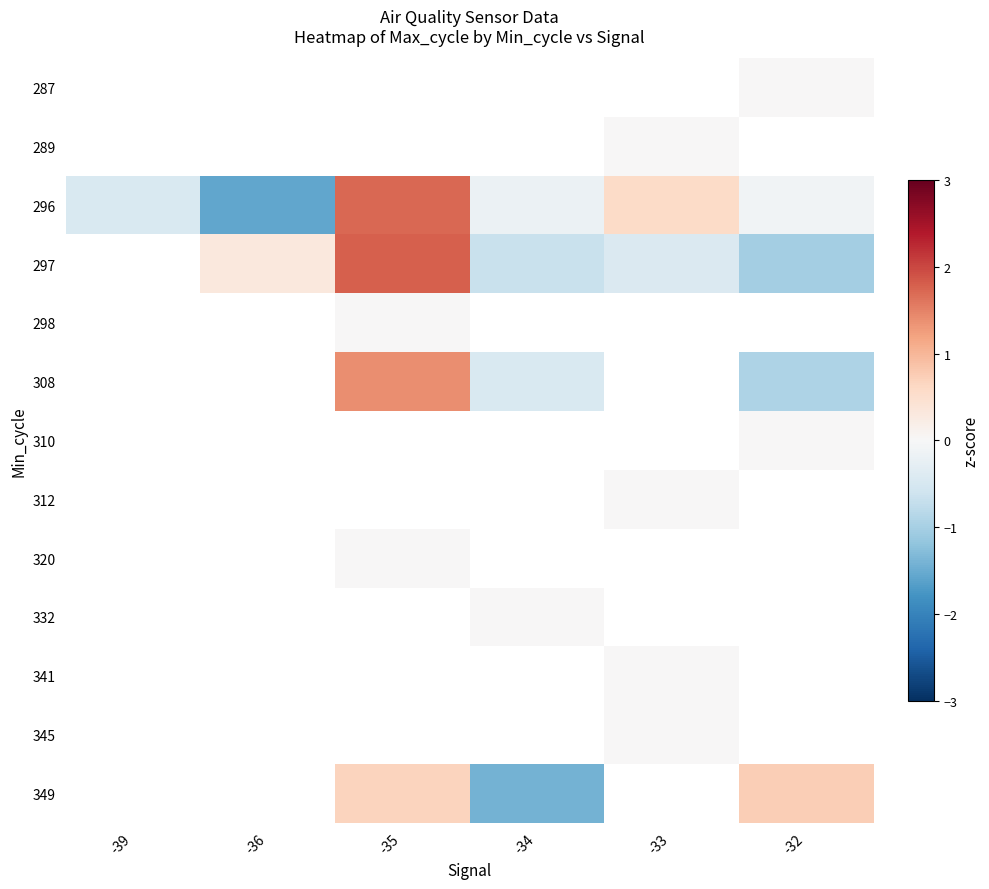

What is the minimum value shown in the chart?

-1.6